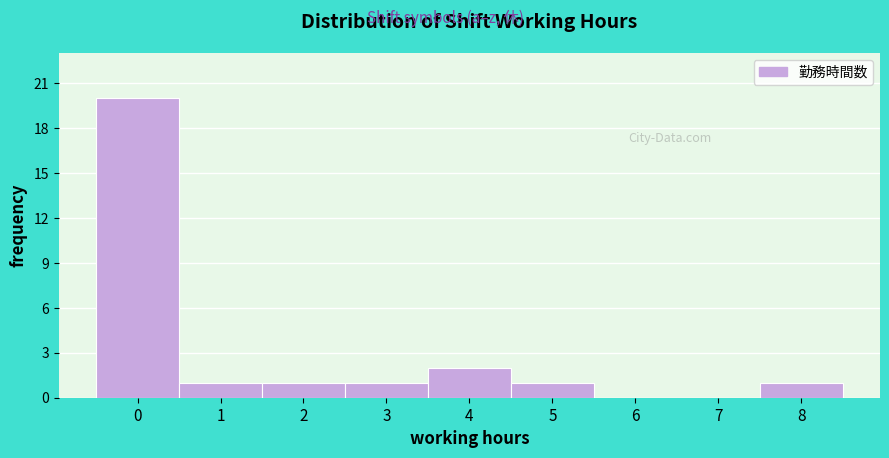

Reading left to right, list every bar in this chart as the range it spans on the x-axis followed by its height. The values are not printed on the chart, so give them approximately, as read against the axis.

-0.5 to 0.5: 20
0.5 to 1.5: 1
1.5 to 2.5: 1
2.5 to 3.5: 1
3.5 to 4.5: 2
4.5 to 5.5: 1
5.5 to 6.5: 0
6.5 to 7.5: 0
7.5 to 8.5: 1